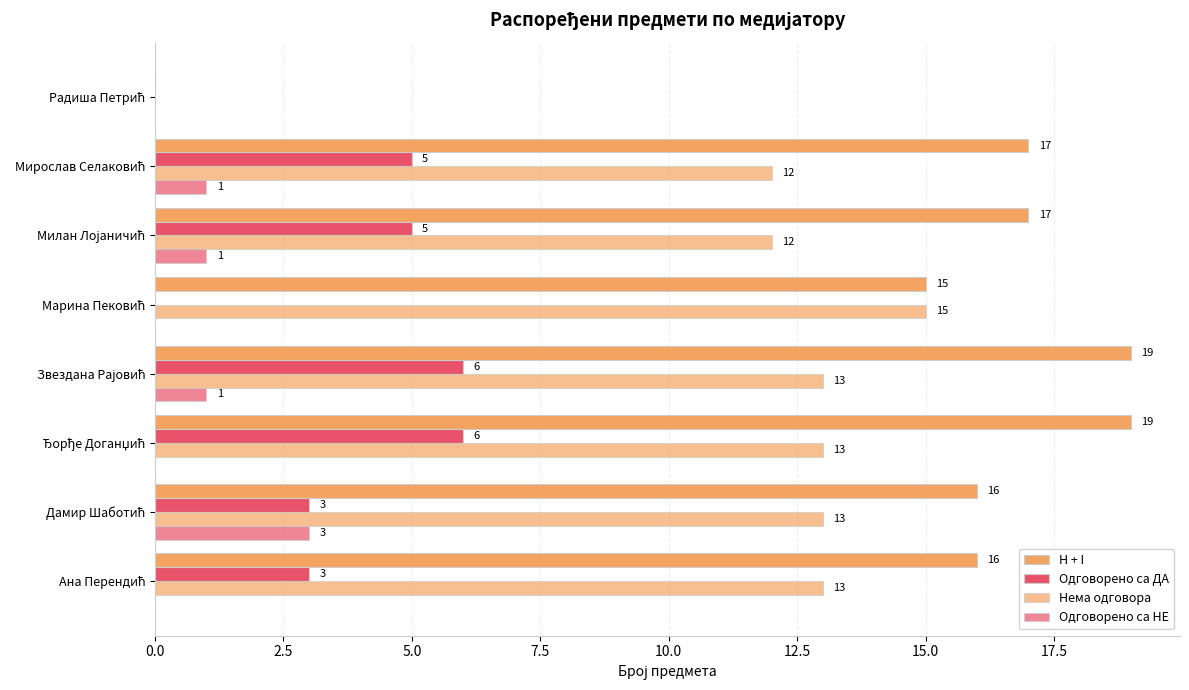

How many values in Нема одговора are above zero?

7